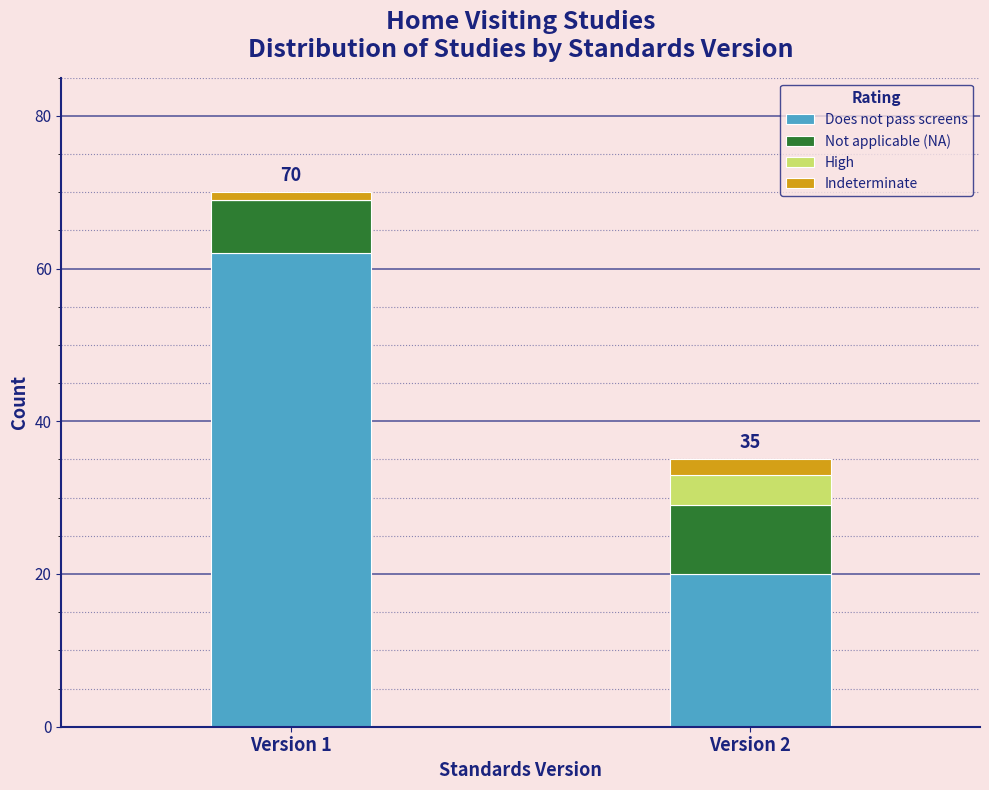

Reading right to left, list the values for the Does not pass screens series.

Version 2=20	Version 1=62